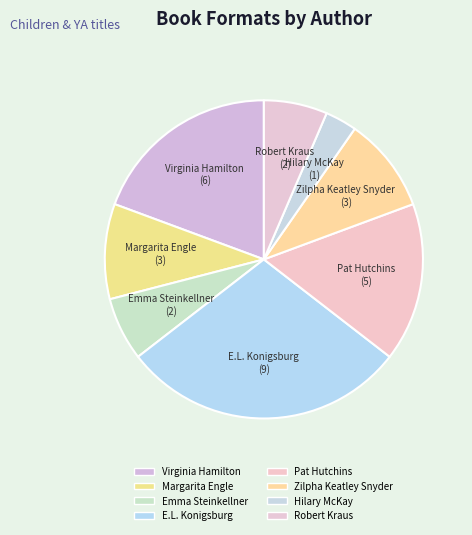

Is it true that Robert Kraus is 1% of the pie?

False